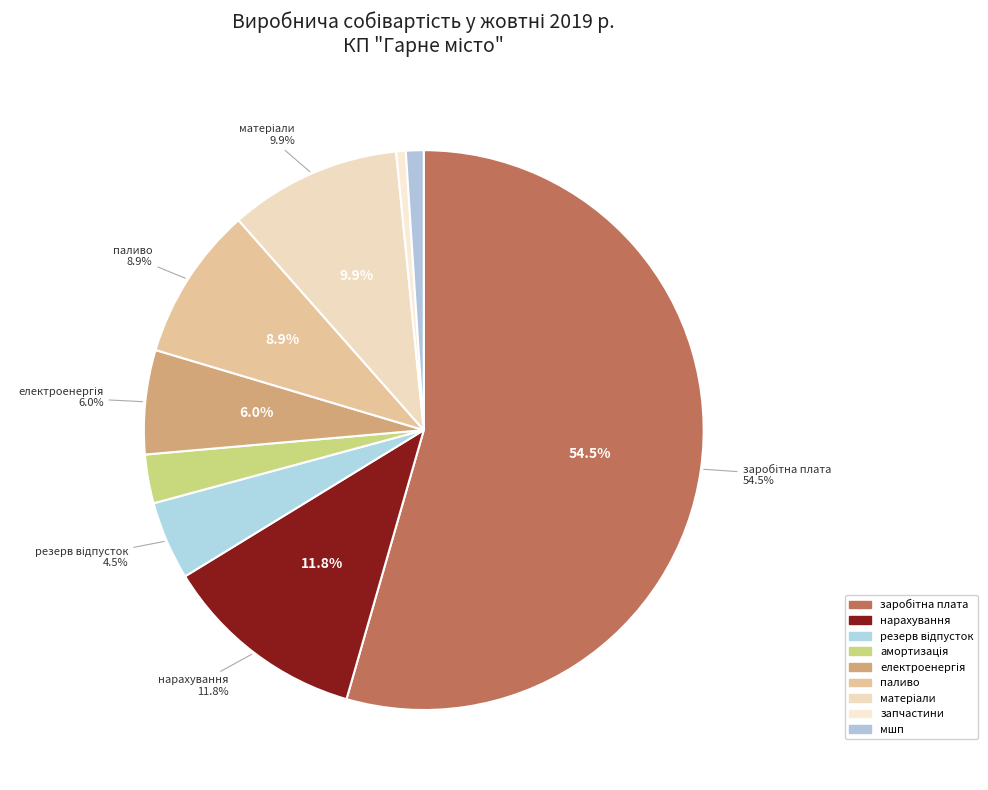

To the nearest percent, what percentage of the pie is заробітна плата?

54%